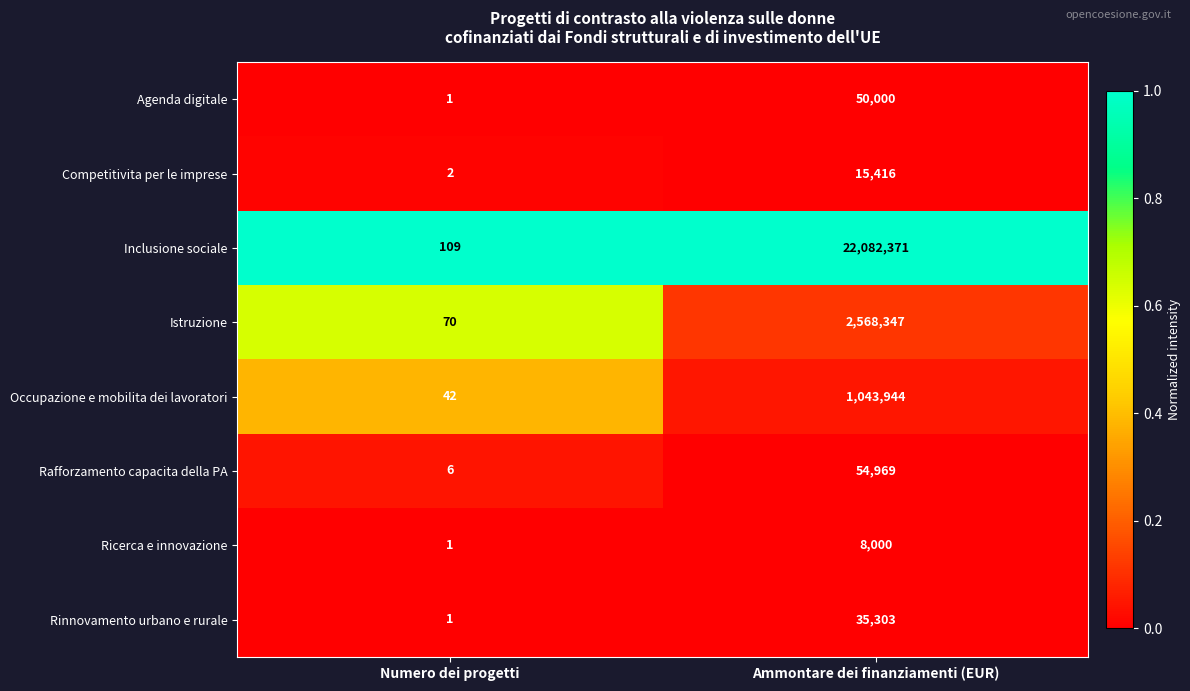

What value does the Istruzione series have at Ammontare dei finanziamenti (EUR)?

2568347